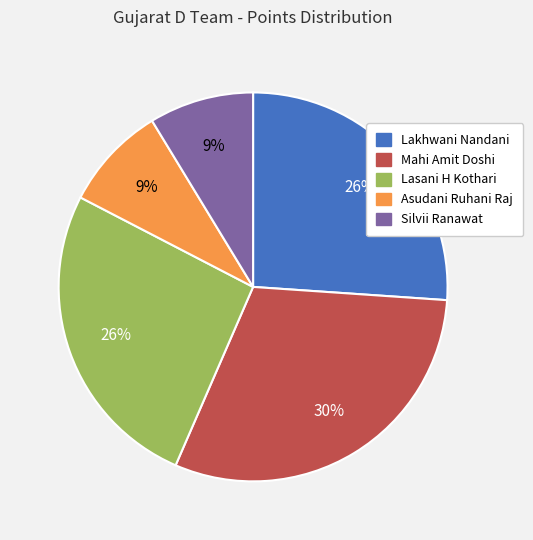

To the nearest percent, what is the combined percentage of Mahi Amit Doshi and Silvii Ranawat?

39%